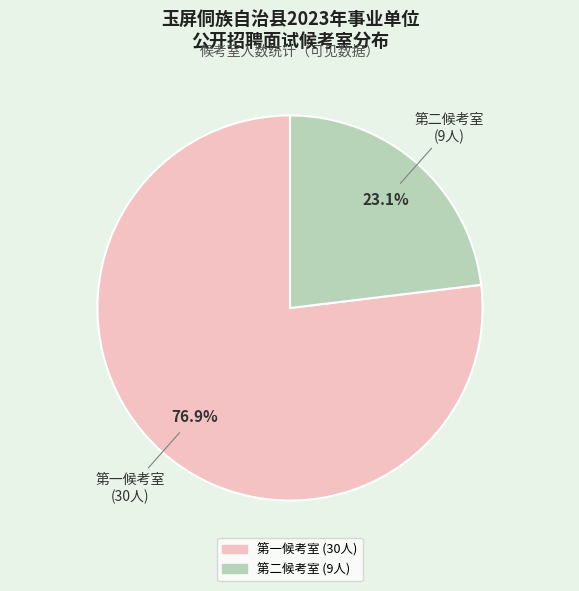

Which slice is the smallest?

第二候考室